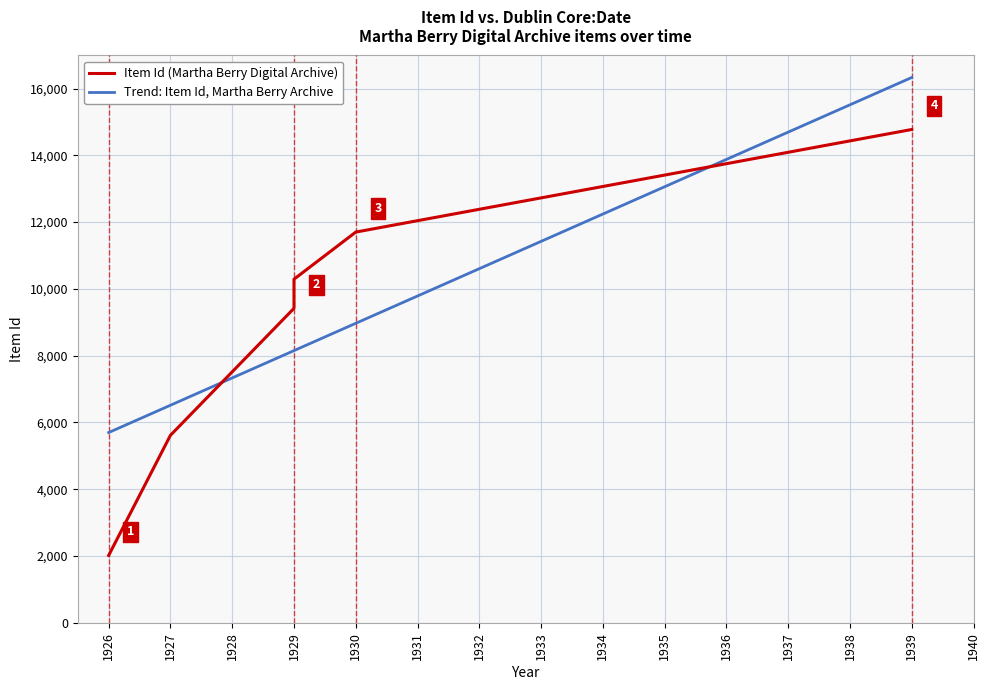

What is the highest value of the Trend: Item Id, Martha Berry Archive series?

16329.9